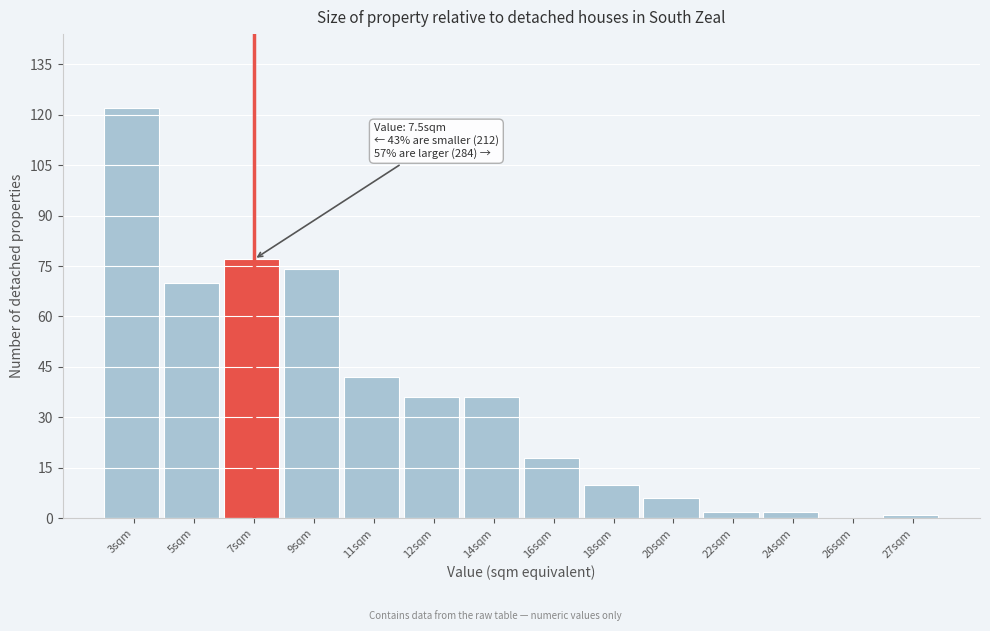

Reading left to right, what are all the values shown in this chart?

3sqm=122	5sqm=70	7sqm=77	9sqm=74	11sqm=42	12sqm=36	14sqm=36	16sqm=18	18sqm=10	20sqm=6	22sqm=2	24sqm=2	26sqm=0	27sqm=1